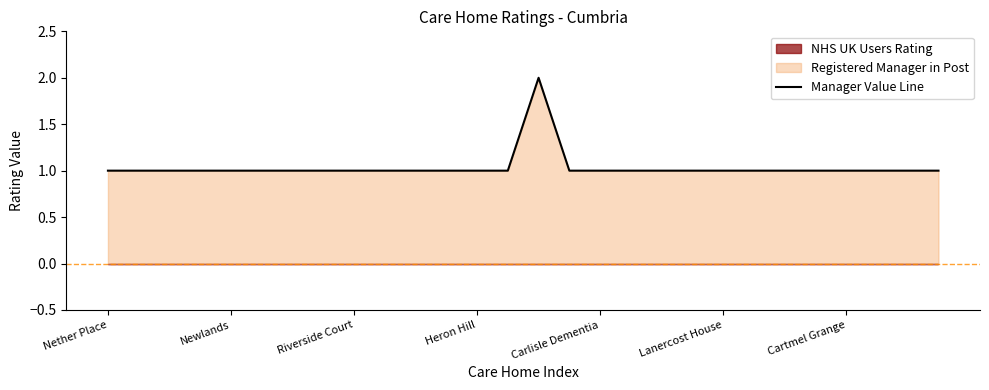

Is it true that Manager Value Line equals 1 at Nether Place?

True